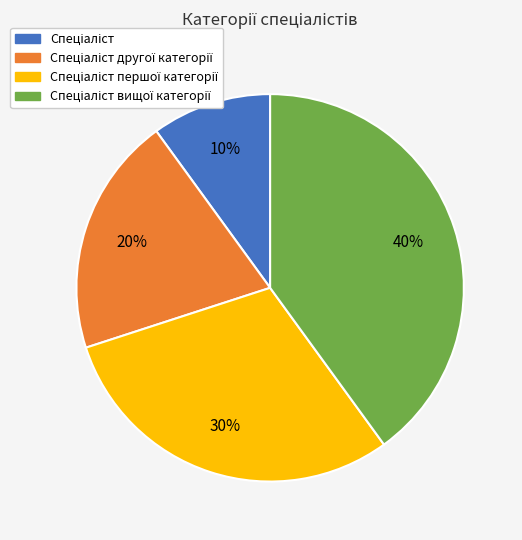

Does any single category account for the majority?

No